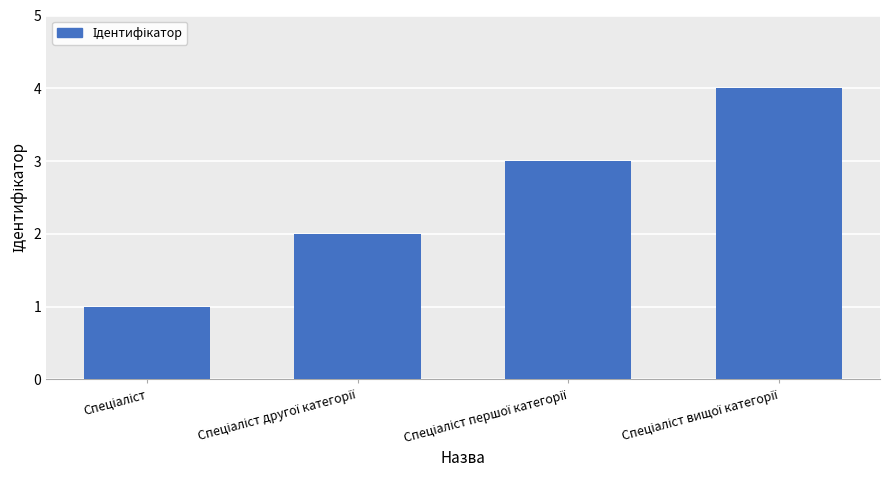

How many categories are shown in the chart?

4